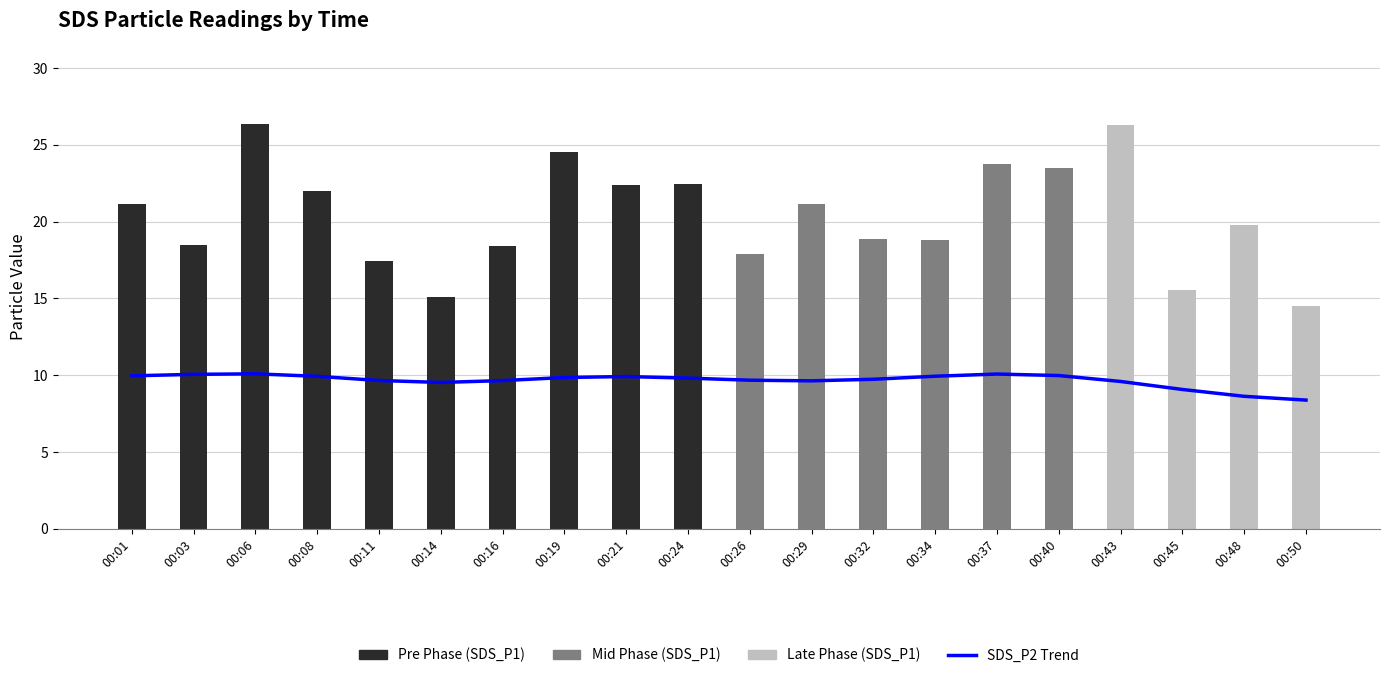

Rank the categories by value from lowest to highest.

00:50, 00:48, 00:45, 00:14, 00:43, 00:29, 00:16, 00:11, 00:26, 00:32, 00:24, 00:19, 00:21, 00:08, 00:34, 00:01, 00:40, 00:03, 00:37, 00:06